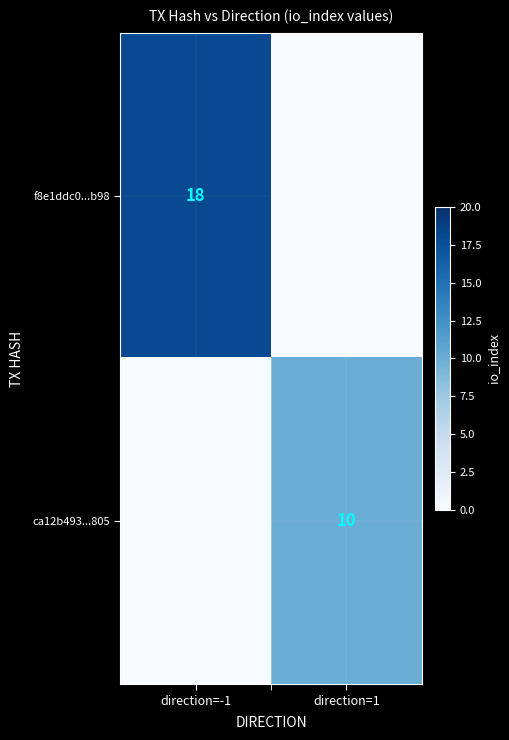

Is the value of ca12b493...805 at direction=1 greater than the value of f8e1ddc0...b98 at direction=-1?

No